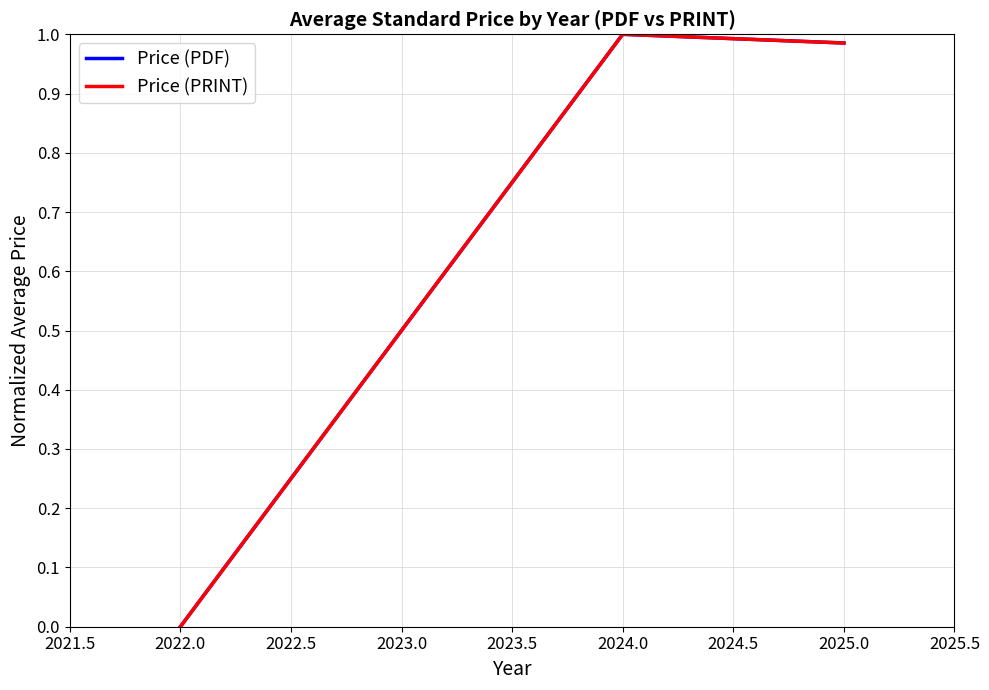

Does the chart have visible grid lines?

Yes